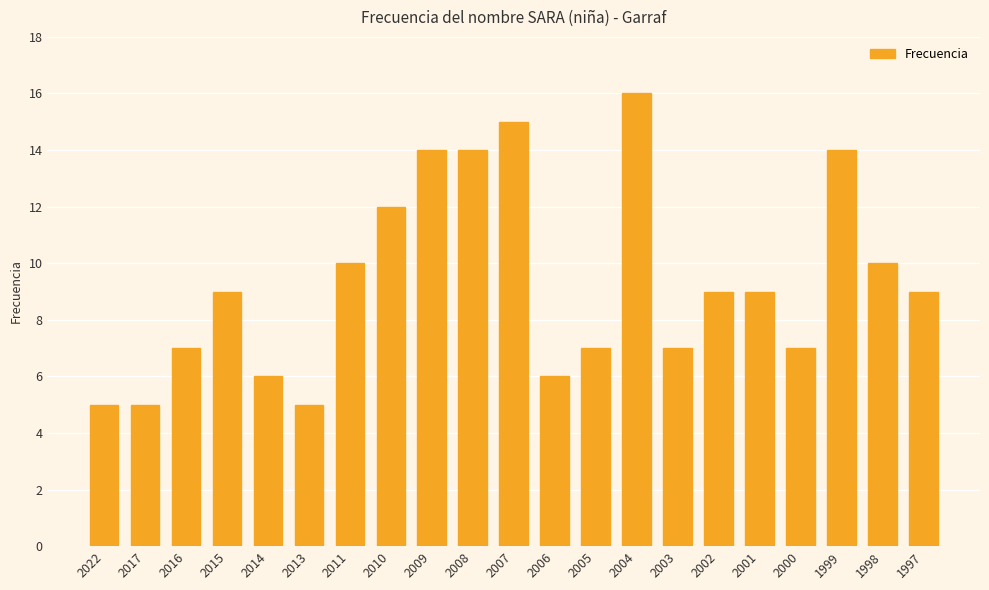

The chart shows a value of 10 at 2003. True or false?

False